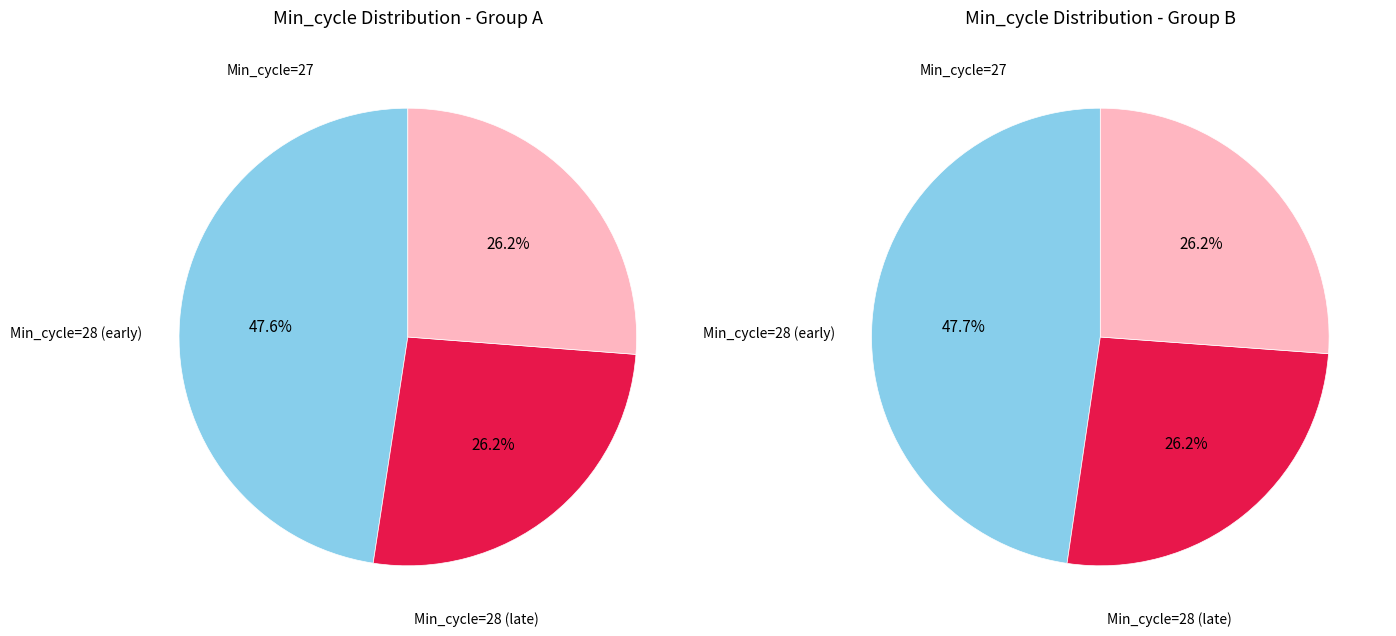

What is the largest slice in the pie chart?

27